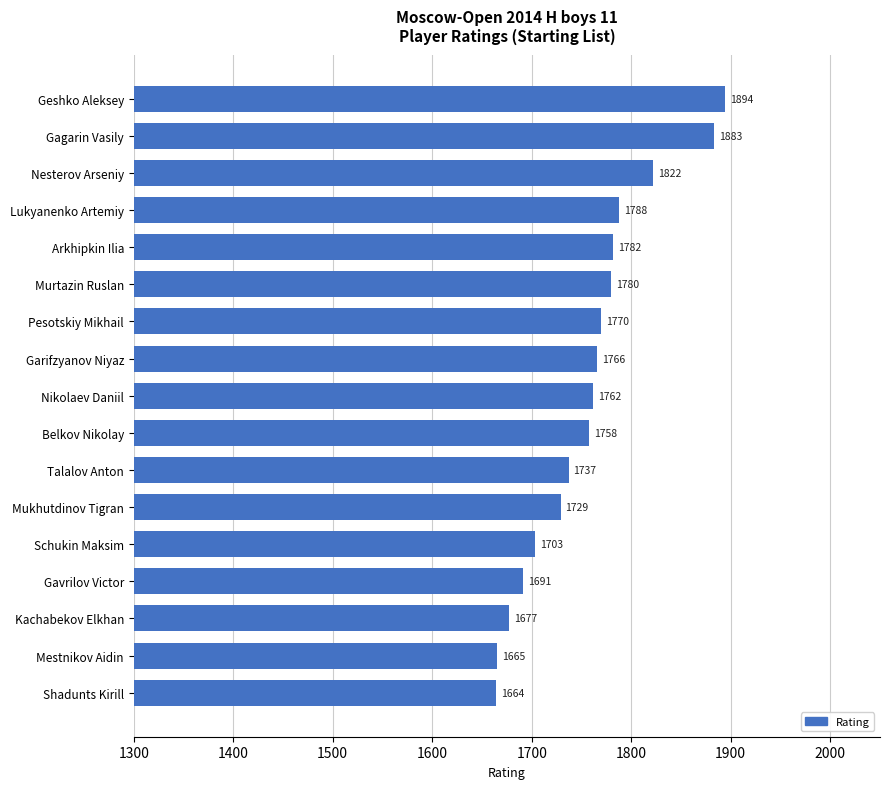

What is the minimum value shown in the chart?

1664